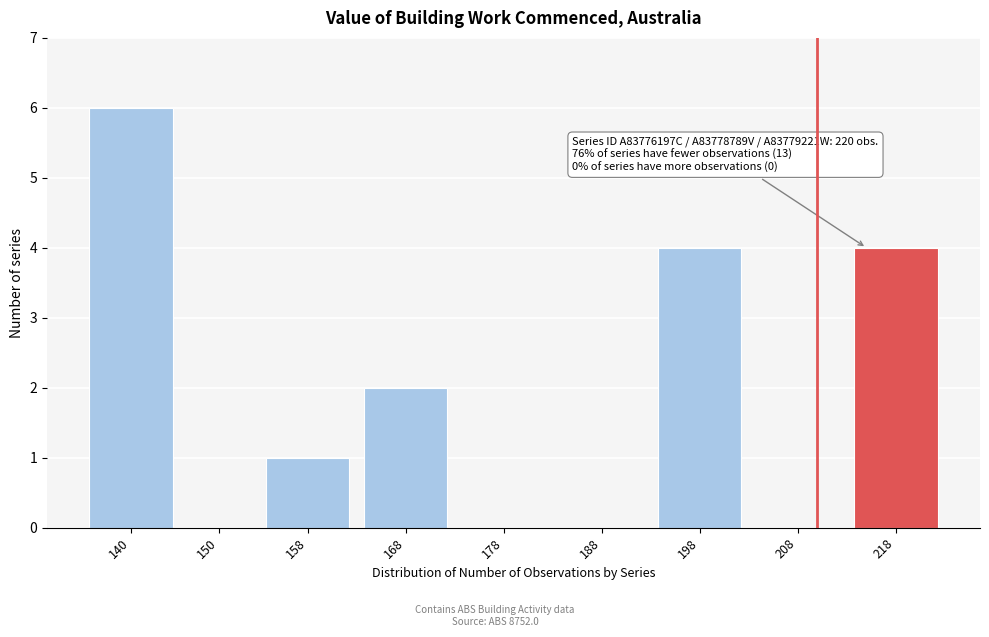

Reading left to right, extract all data points from this chart.

140=6	150=0	158=1	168=2	178=0	188=0	198=4	208=0	218=4